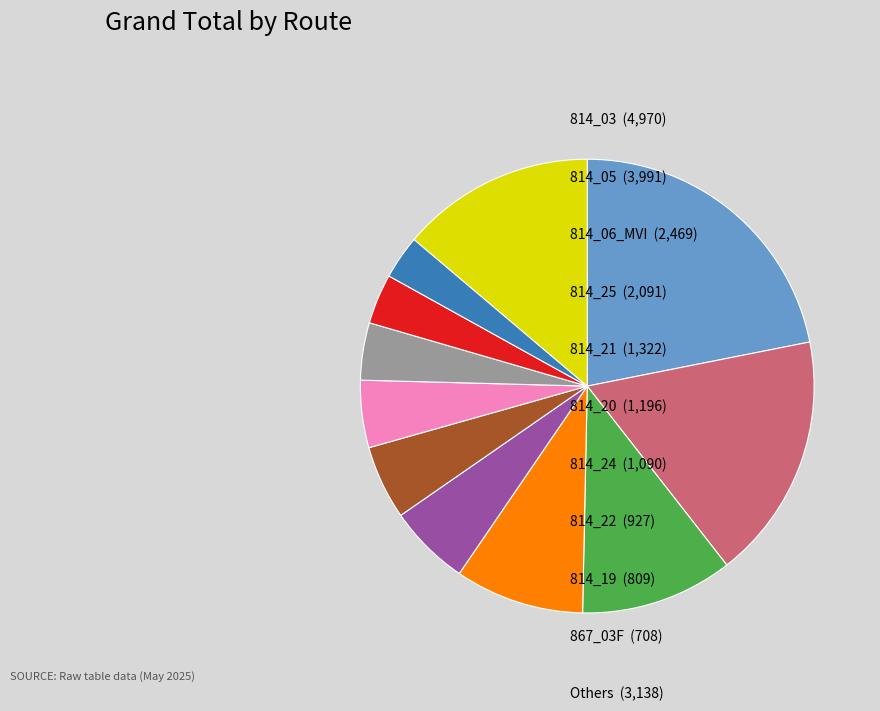

Is there any slice that represents more than half of the pie?

No